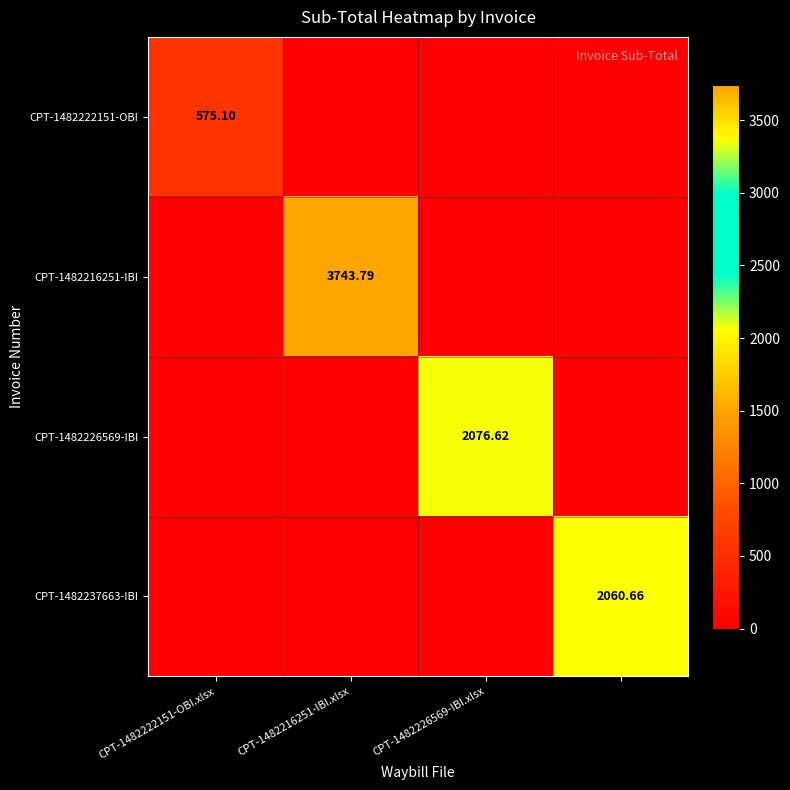

At which label does CPT-1482222151-OBI reach its peak?

CPT-1482222151-OBI.xlsx